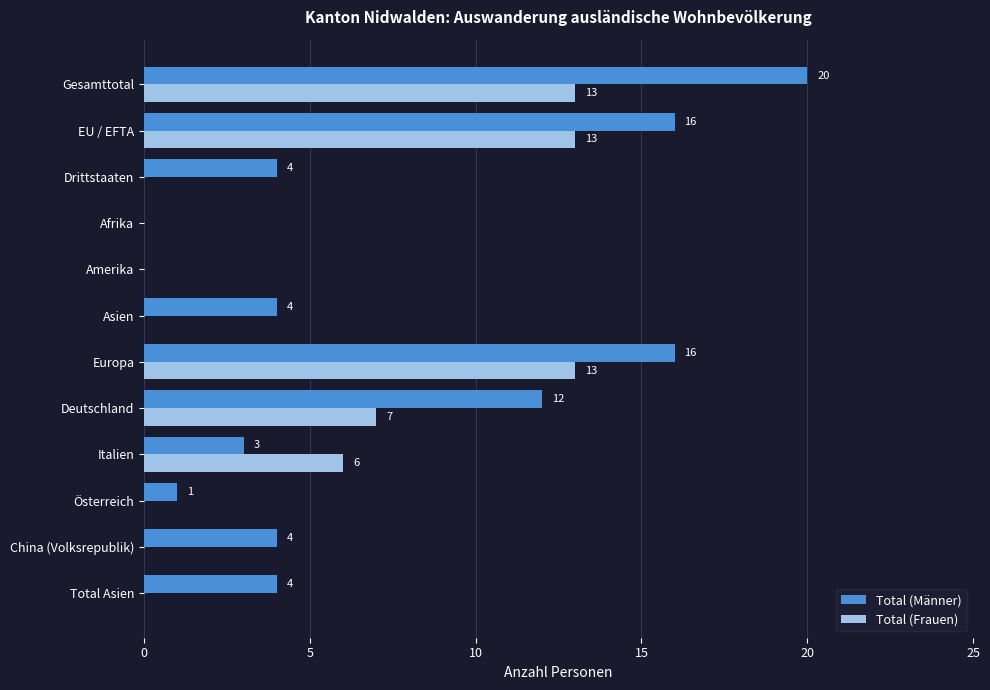

What is the sum of all Total (Frauen) values?

52